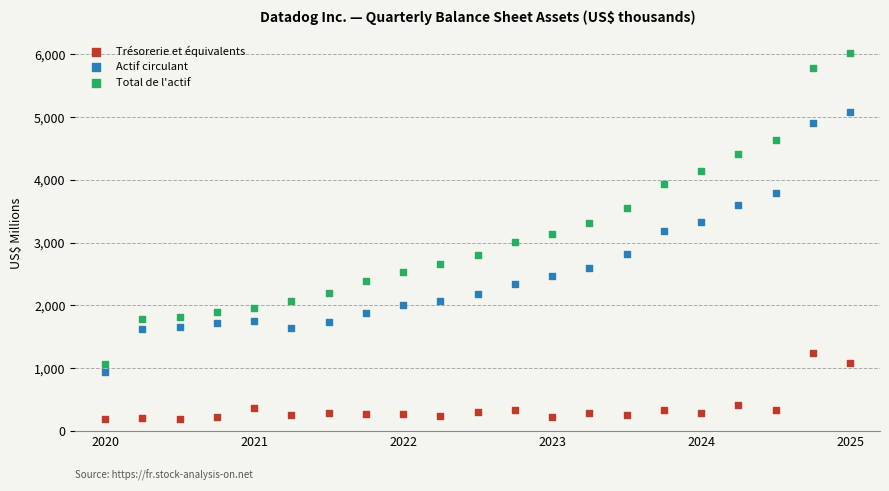

Across all data points, what is the range of Y values (max minus min)?

5816.0